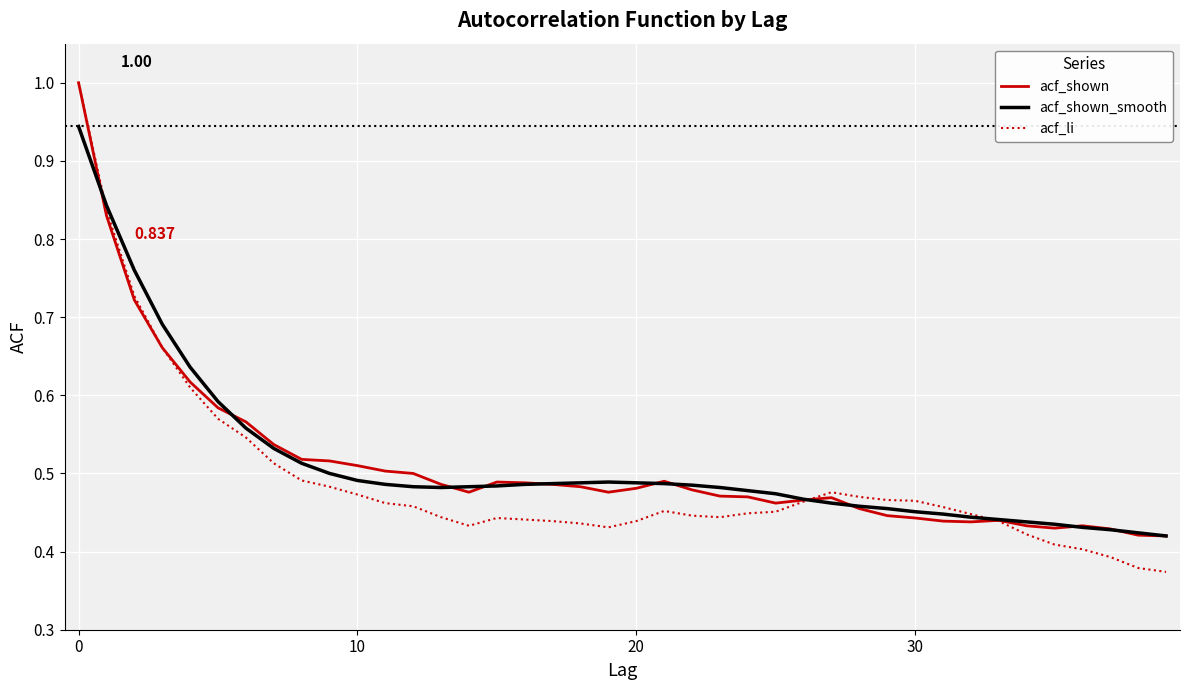

Which series has the largest range (max minus min)?

acf_li